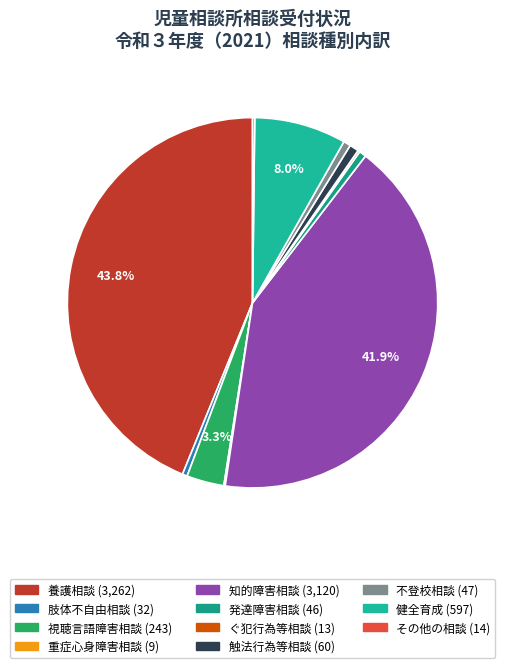

What is the total percentage of 触法行為等相談 and その他の相談?

1.0%